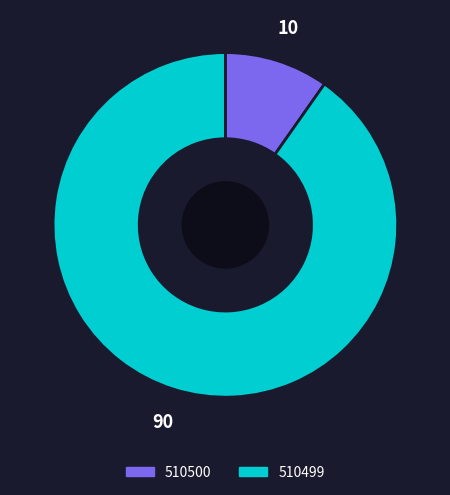

Rank the categories by value from highest to lowest.

510499, 510500